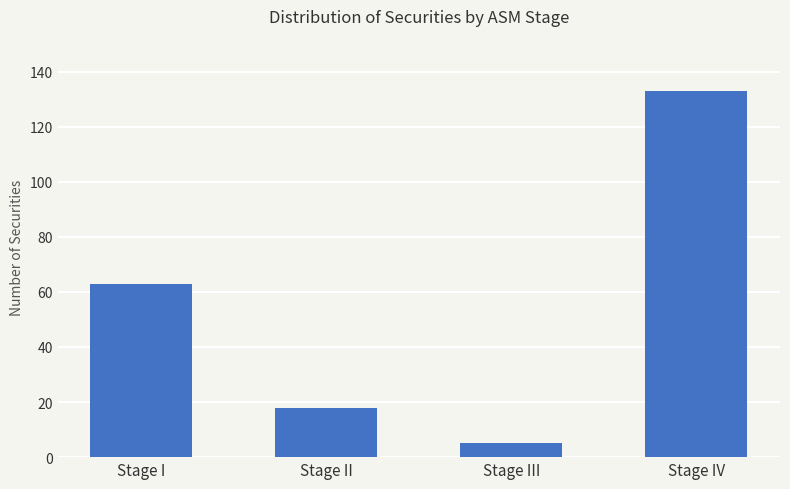

Approximately how many times larger is the value at Stage IV compared to Stage II?

7.4